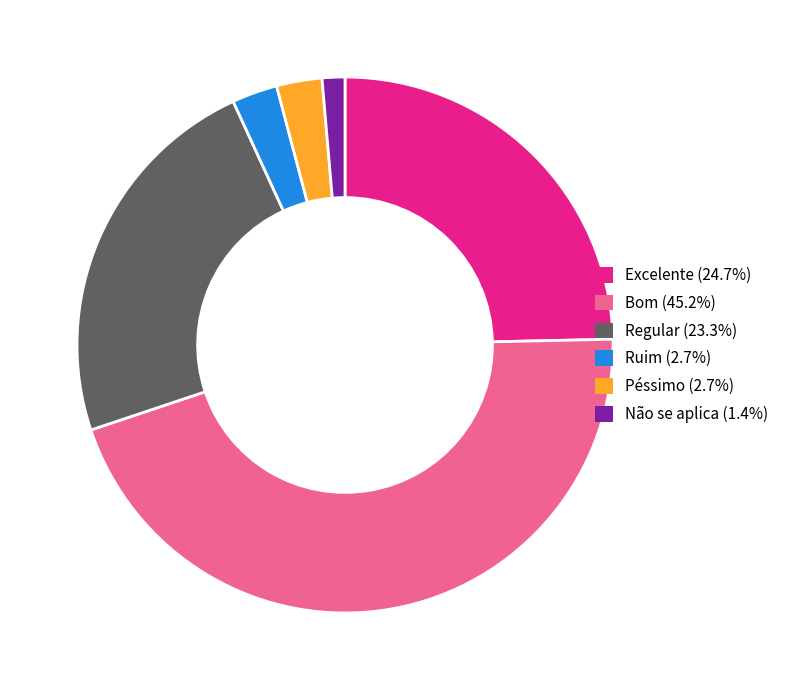

Which slice is the smallest?

Não se aplica